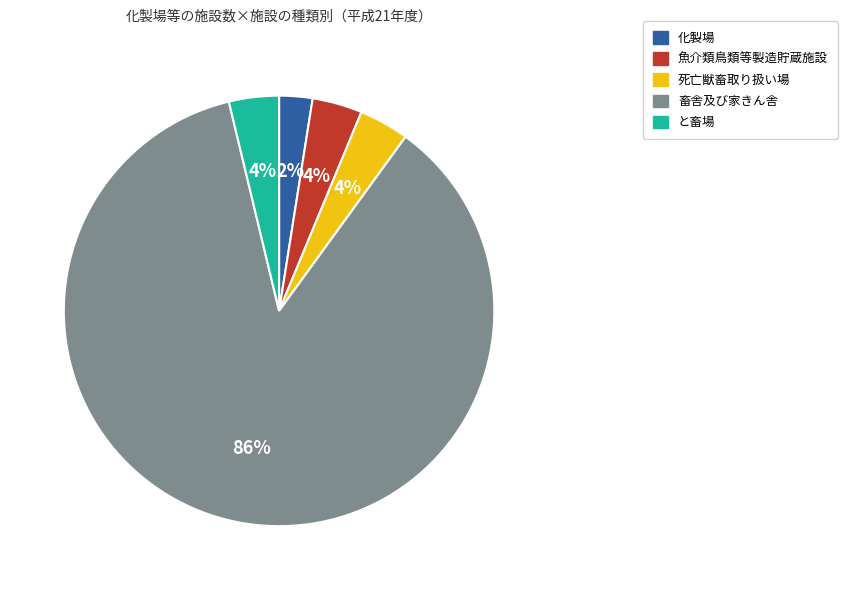

To the nearest percent, what is the combined percentage of 死亡獣畜取り扱い場 and 畜舎及び家きん舎?

90%